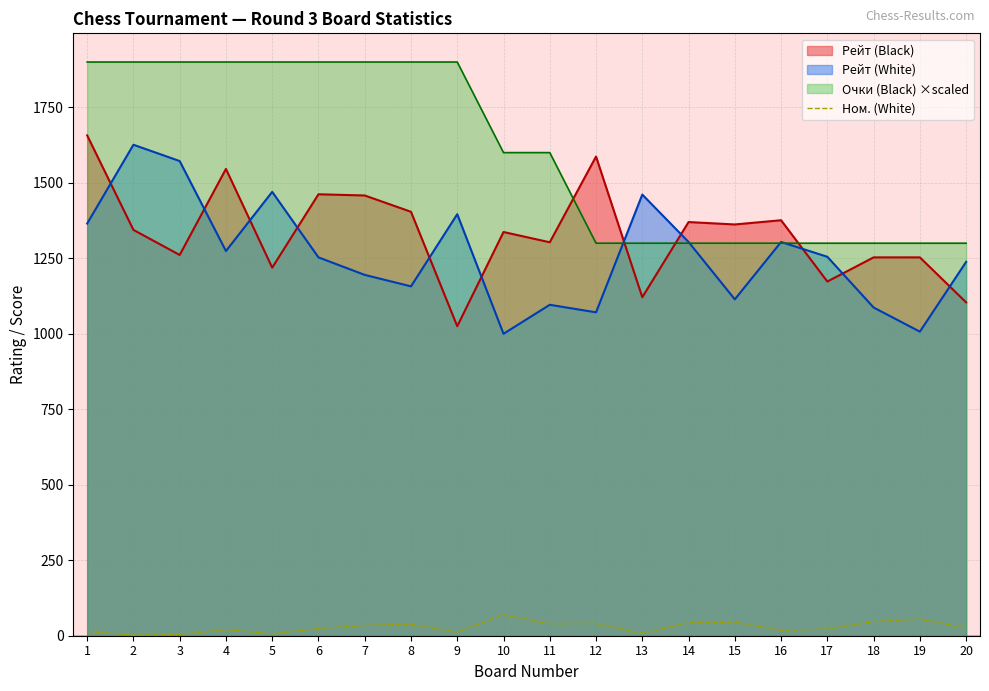

How many data points in Рейт (White) are above 1255?

9